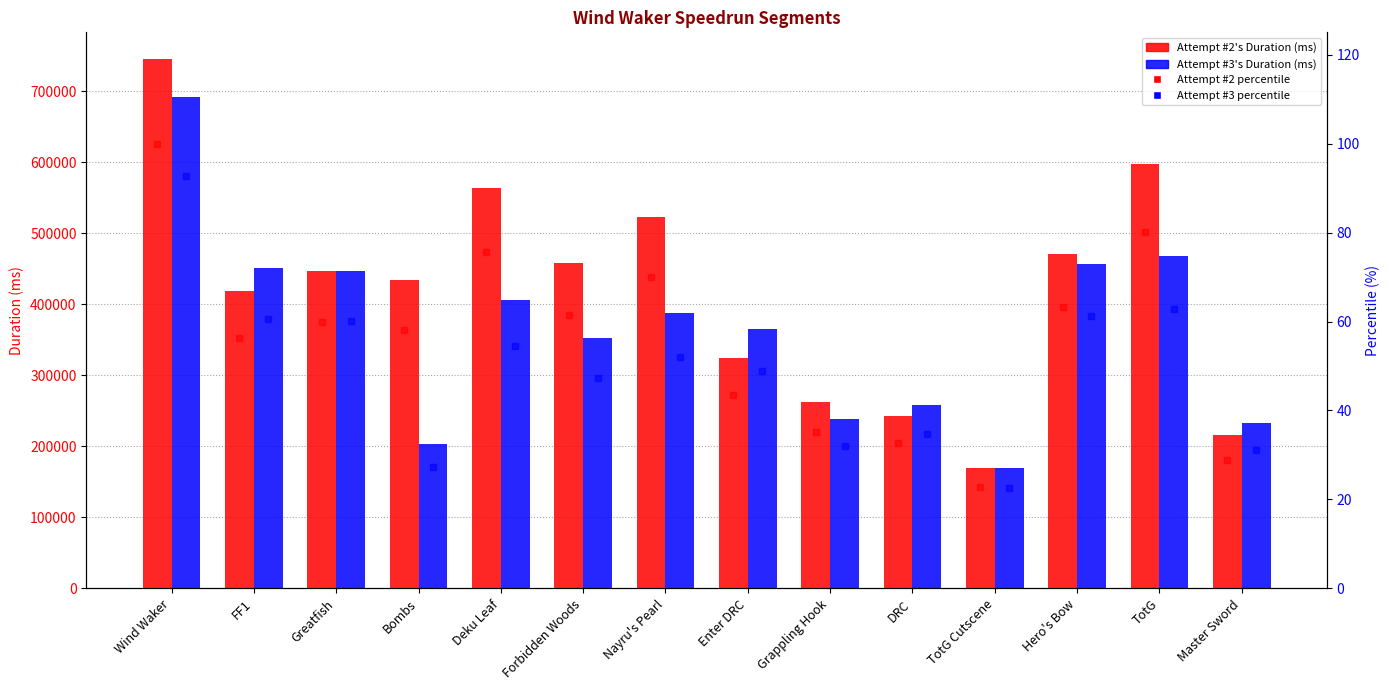

What value does the Attempt #3 percentile series have at Forbidden Woods?

47.3